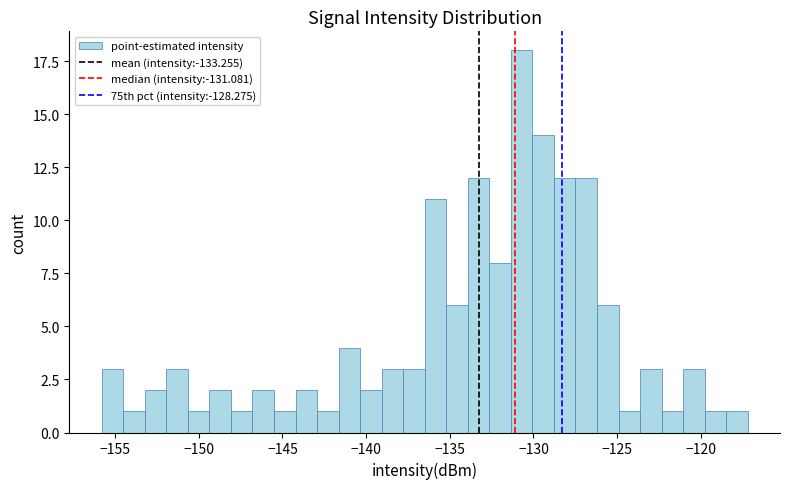

Around what value on the x-axis is the tallest bar? Give the approximate position of its centre, as read against the axis.

-130.5